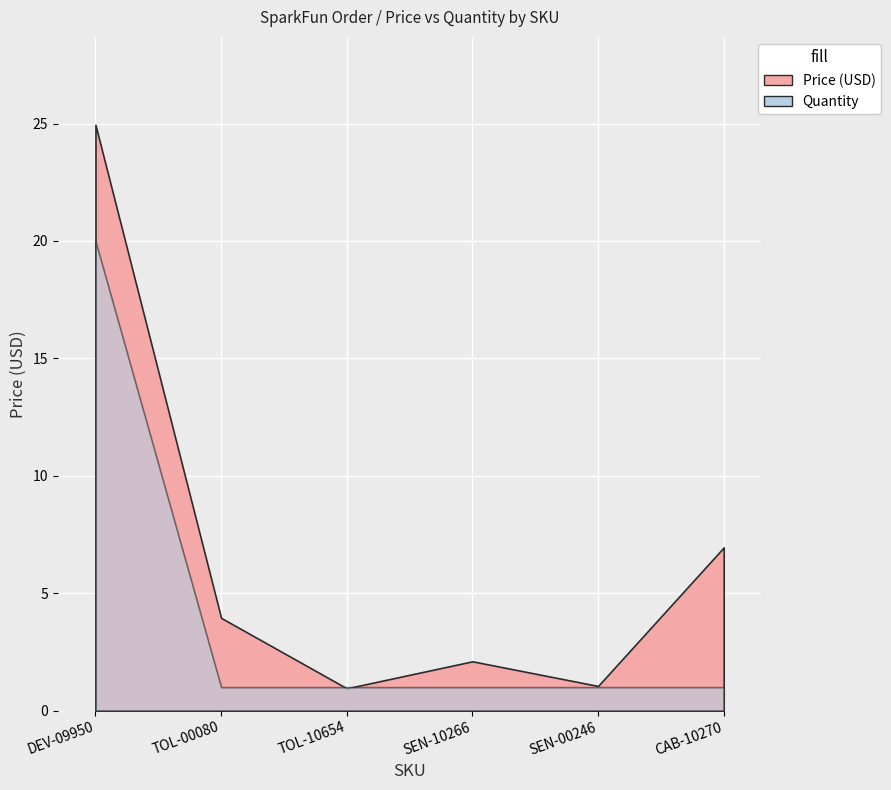

Which series has the largest total across all categories?

Price (USD)